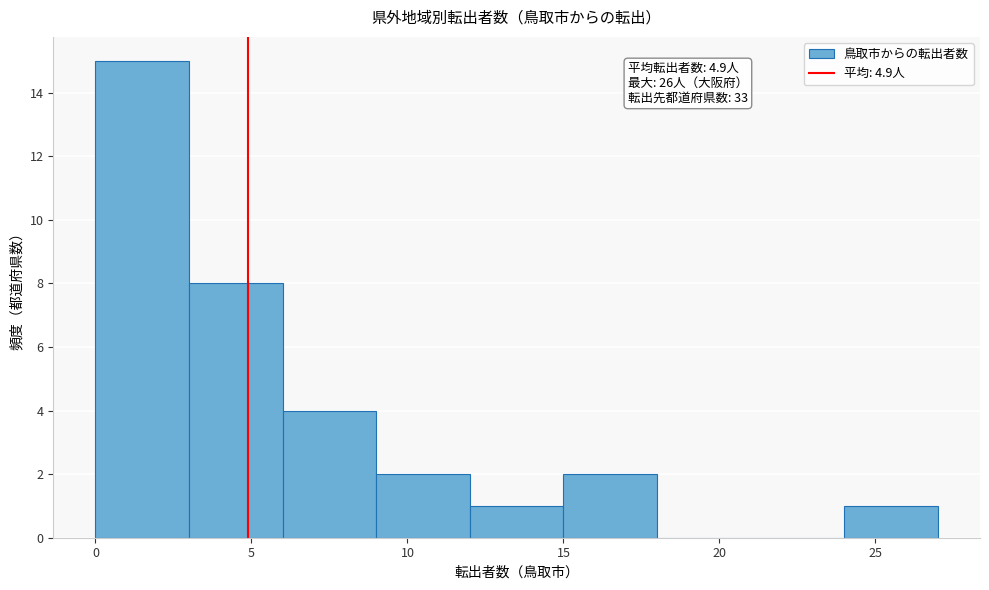

Over which range of the x-axis is the bar tallest?

0 to 3